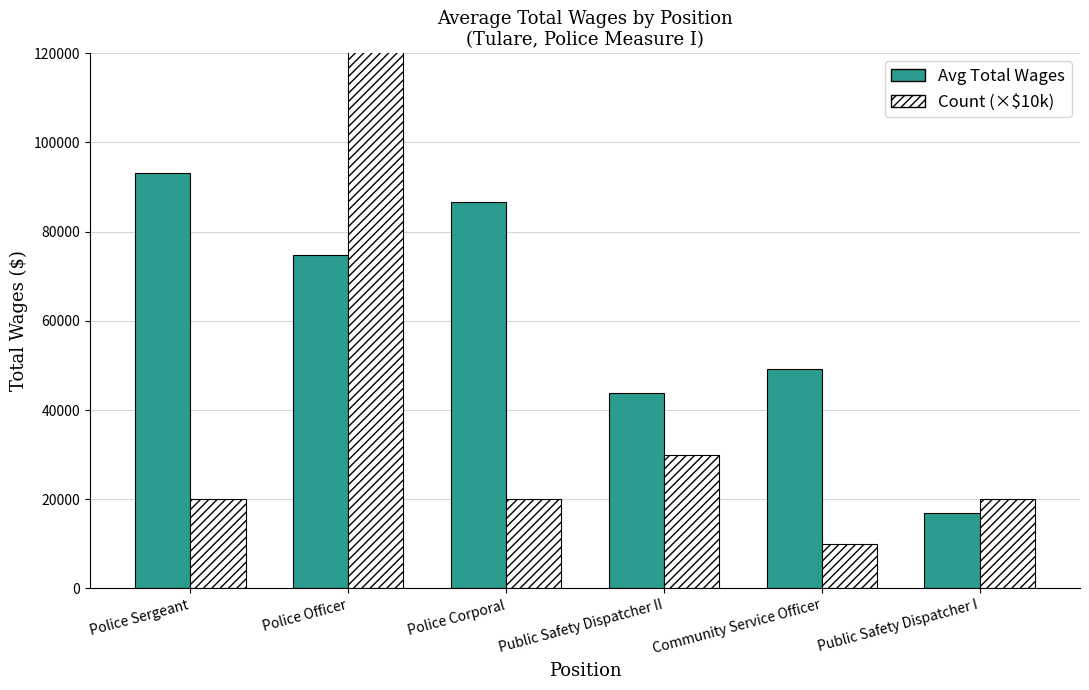

Is it true that Count (×$10k) equals 15628.6 at Community Service Officer?

False